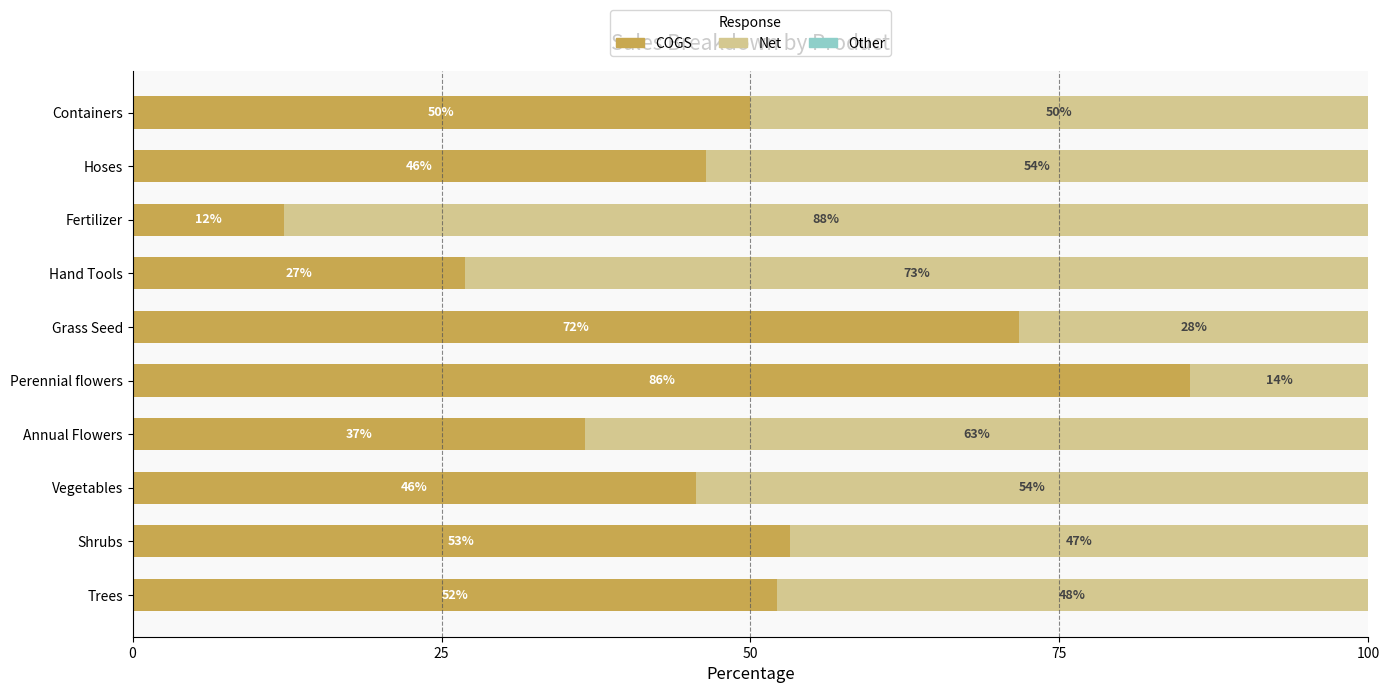

What is the highest value of the COGS series?

85.6